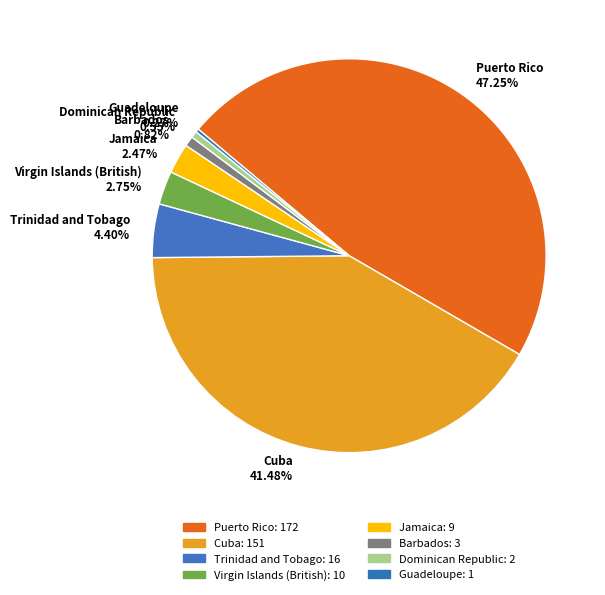

To the nearest percent, what is the difference between the Barbados and Jamaica slice percentages?

2%